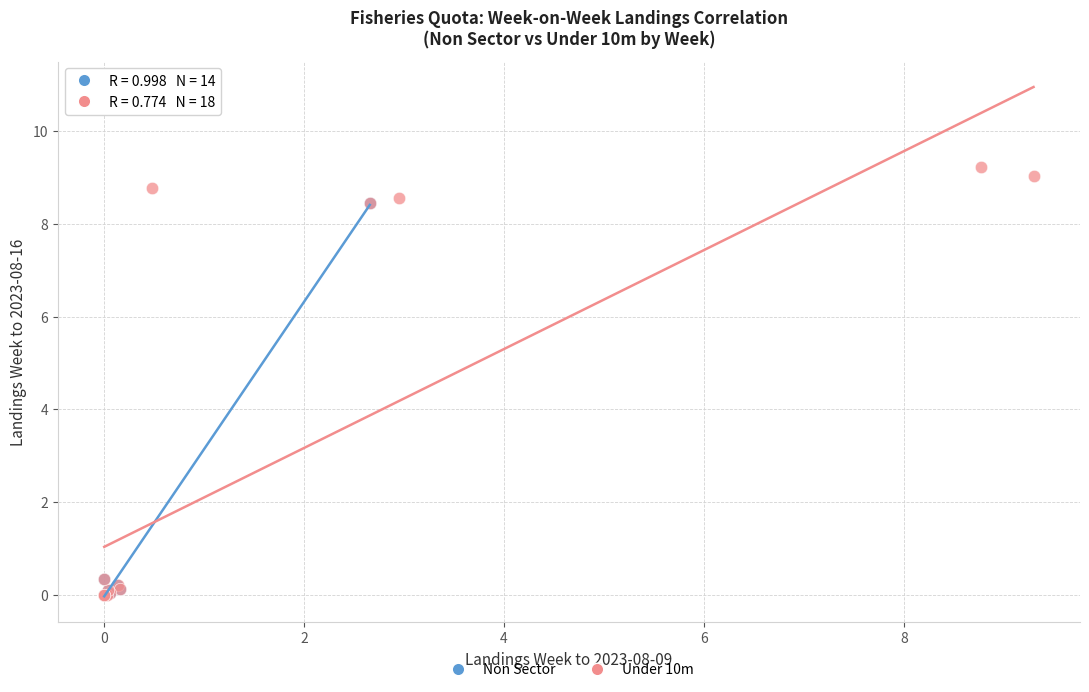

Which series contains the highest Y value?

Under 10m